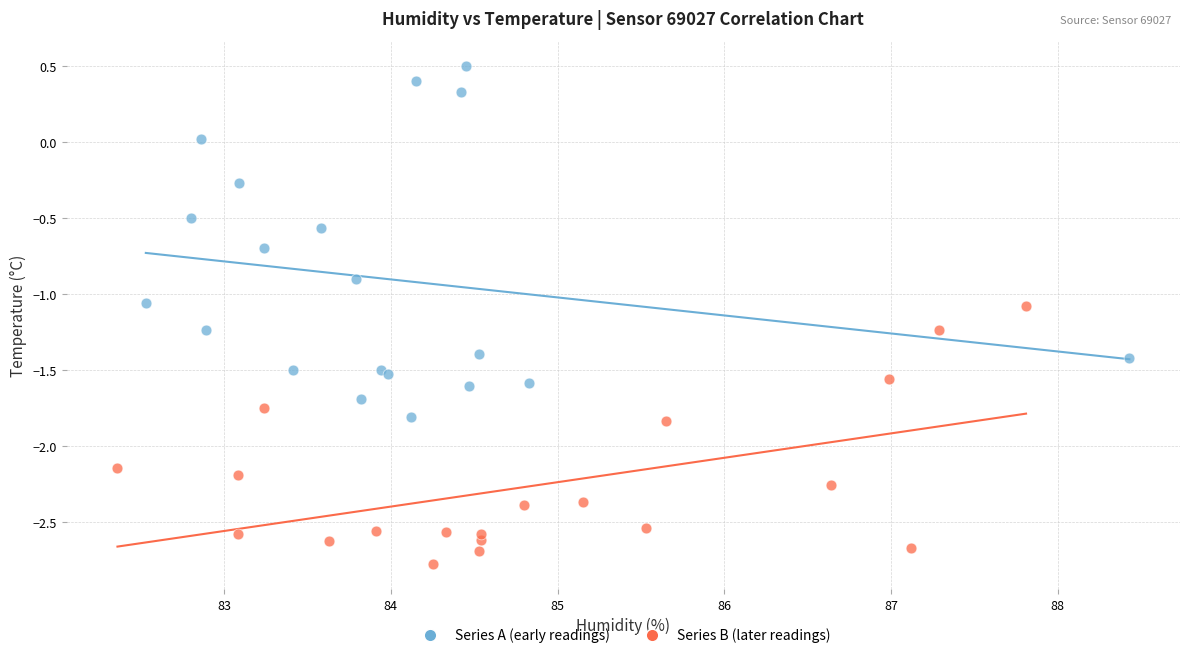

What are all the series names shown in the legend?

Series A (early readings), Series B (later readings)